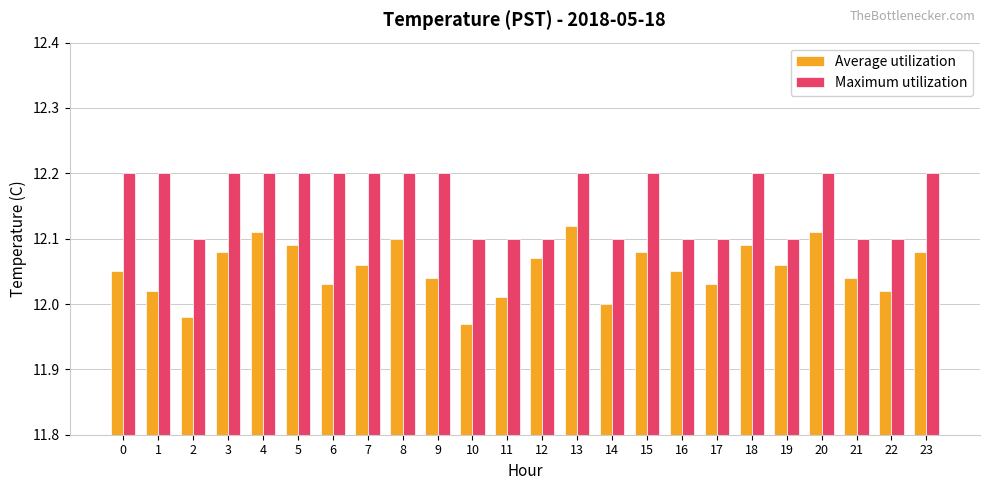

Which series has the largest total across all categories?

Maximum utilization